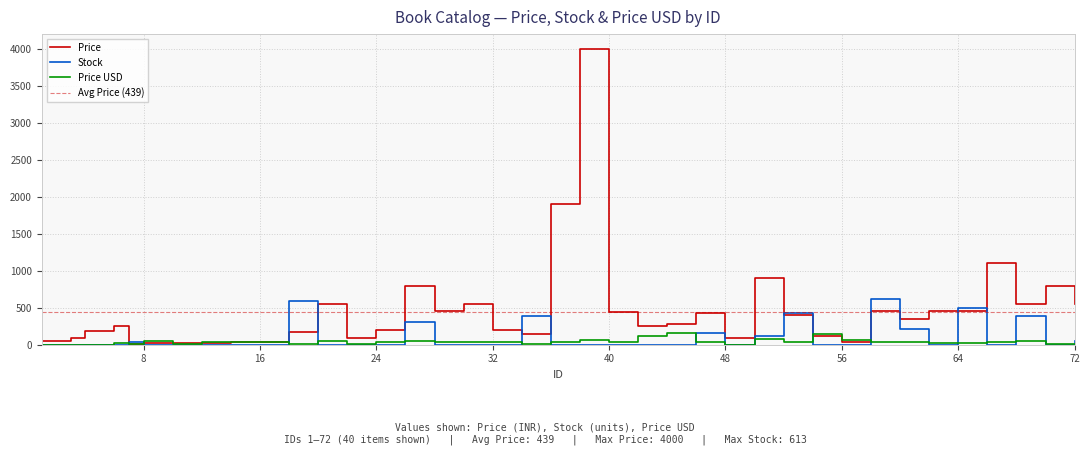

List the labels in order of Stock value, largest first.

58, 18, 64, 52, 68, 34, 26, 60, 46, 50, 72, 7, 1, 2, 3, 4, 5, 6, 8, 10, 12, 14, 16, 20, 22, 24, 28, 30, 32, 36, 38, 40, 42, 44, 48, 54, 56, 62, 66, 70